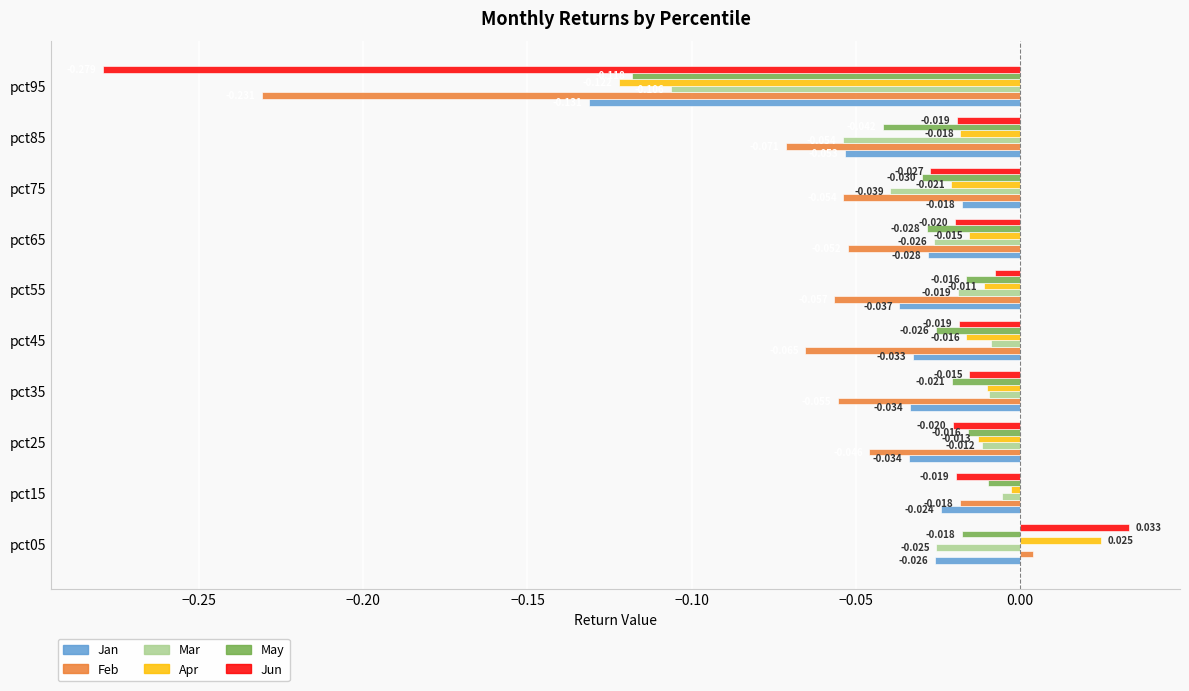

Rank the series by their maximum value, from lowest to highest.

Jan, May, Mar, Feb, Apr, Jun